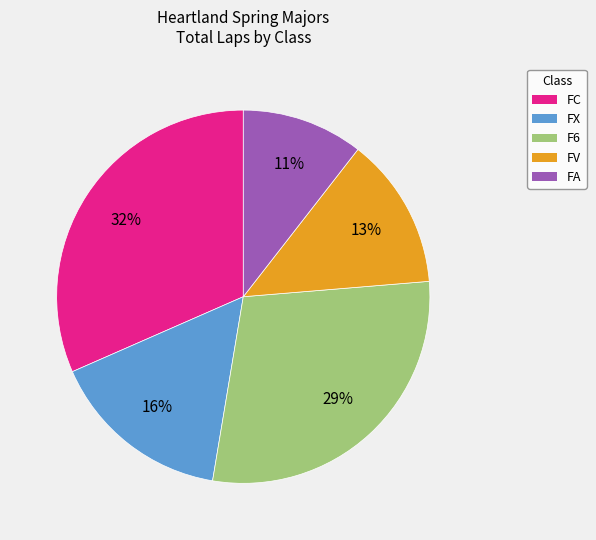

To the nearest percent, what is the average slice percentage?

20%